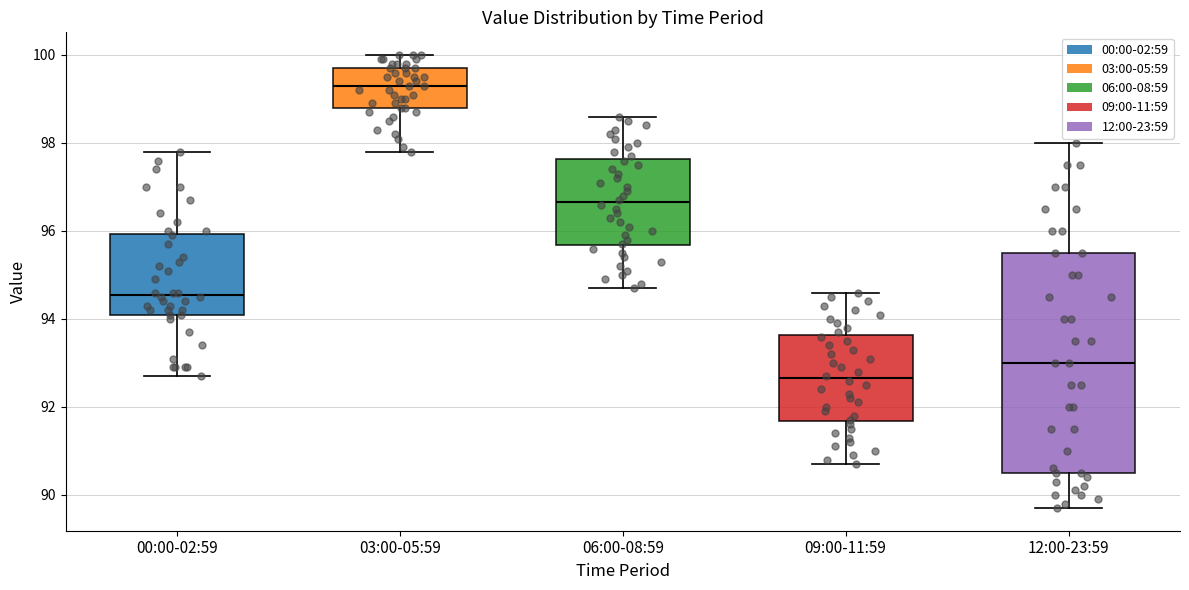

Comparing the boxes themselves (not the whiskers), which one is the tallest?

12:00-23:59